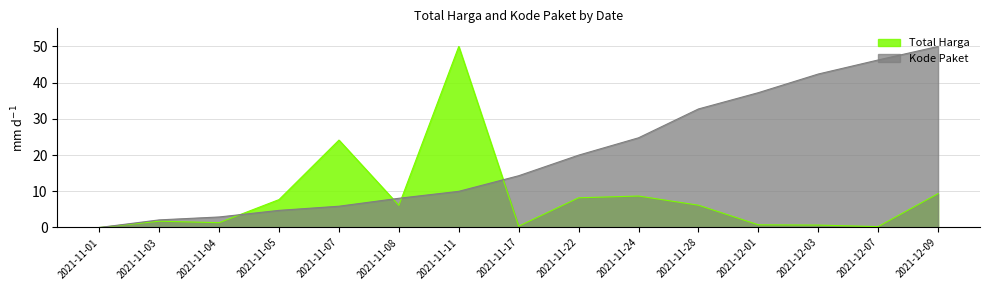

What are all the series names shown in the legend?

Total Harga, Kode Paket